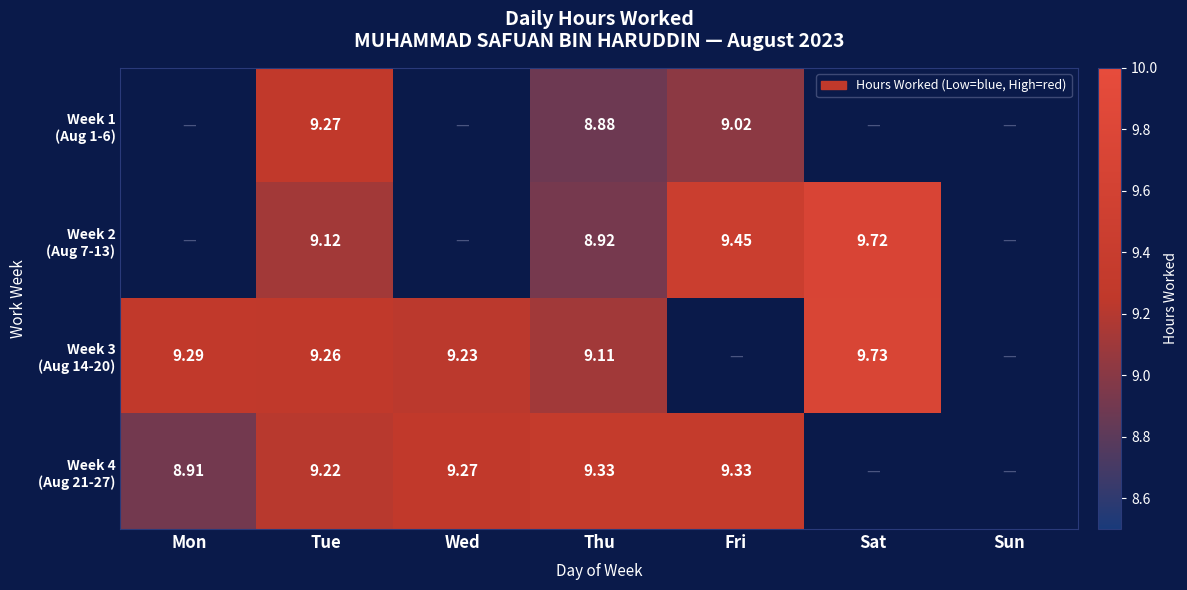

Count the number of data series in this chart.

4